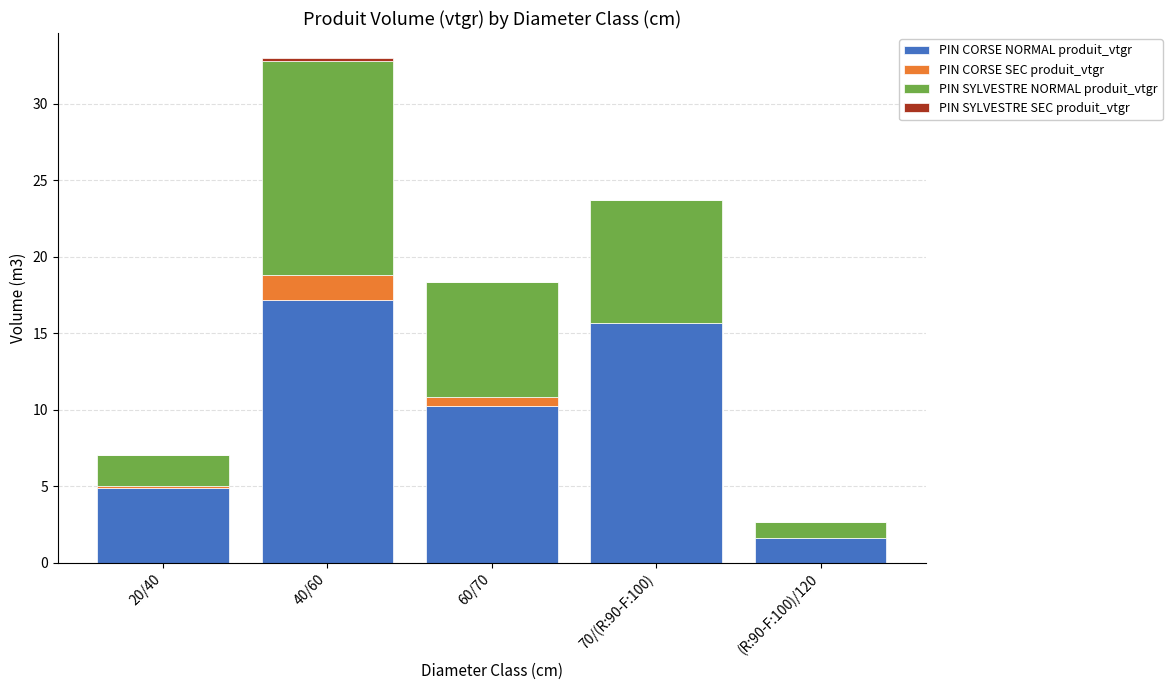

At which category is the sum across all series the highest?

40/60